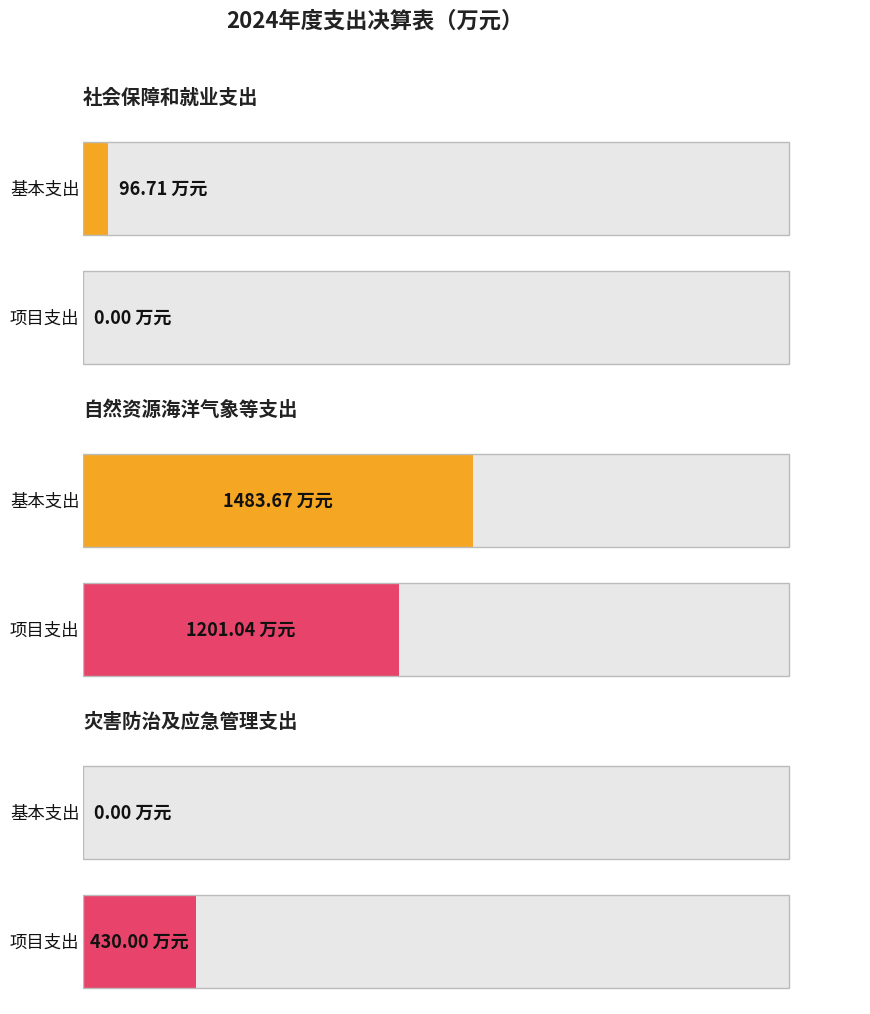

List the labels in order of 本年支出合计 value, largest first.

自然资源海洋气象等支出, 灾害防治及应急管理支出, 社会保障和就业支出